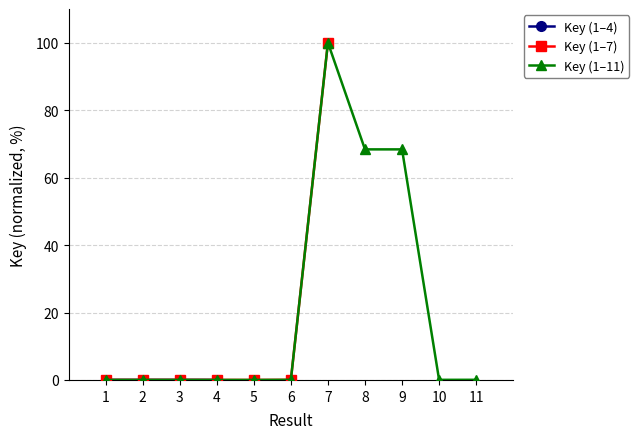

What is the difference between the values at 10 and 8?

68.3